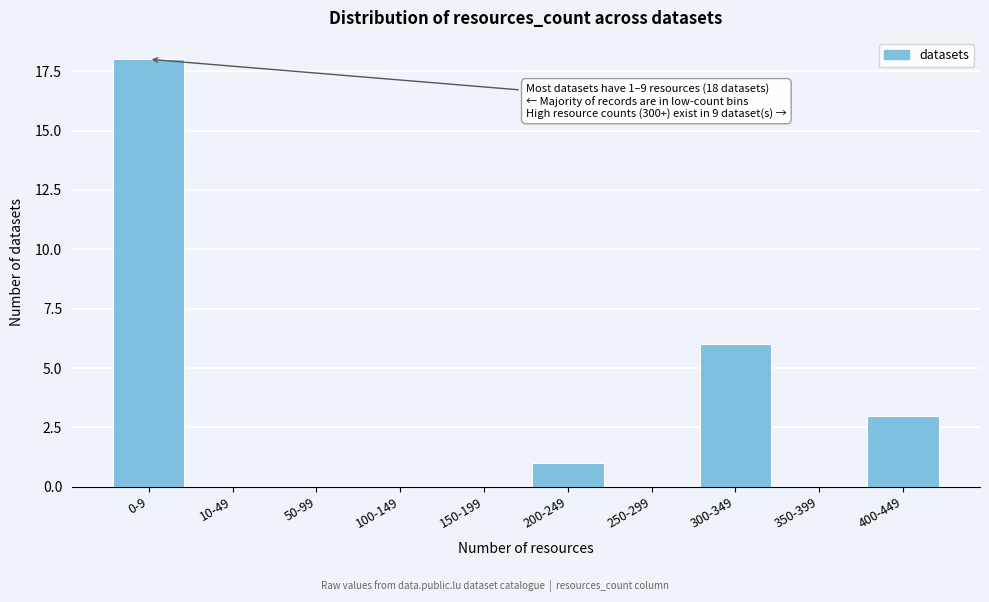

Reading left to right, extract all data points from this chart.

0-9=18	10-49=0	50-99=0	100-149=0	150-199=0	200-249=1	250-299=0	300-349=6	350-399=0	400-449=3